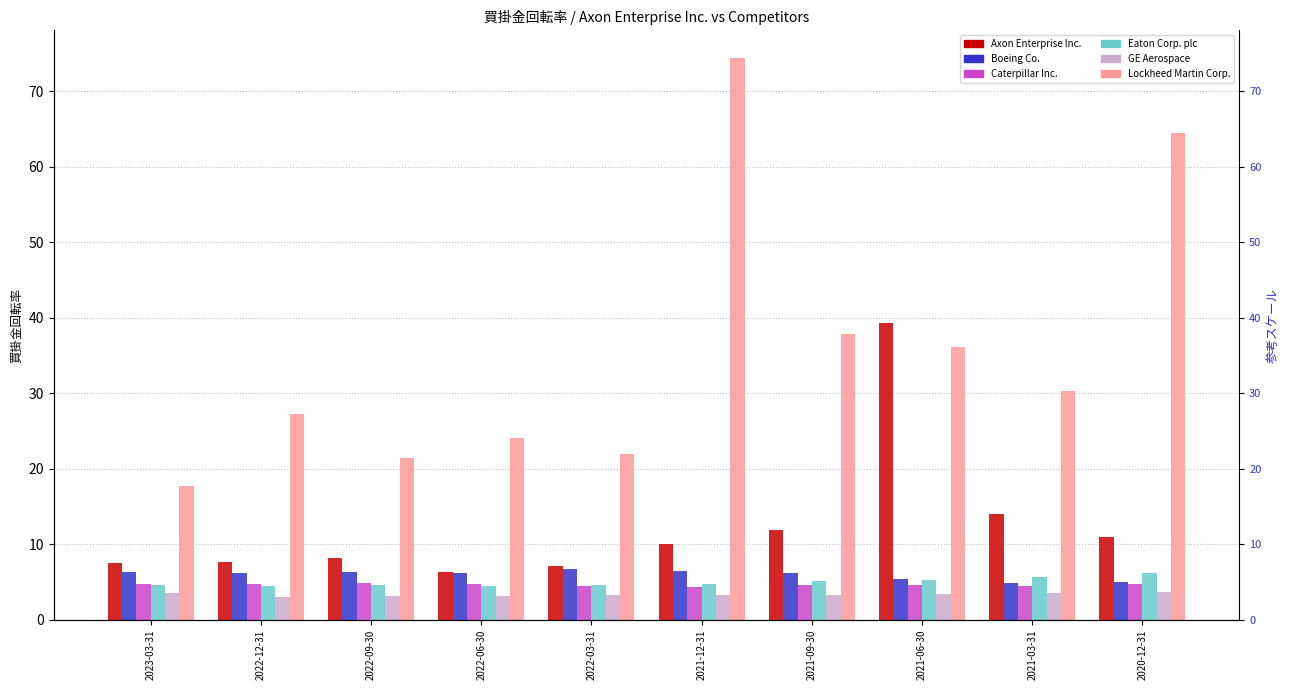

Rank the categories by Axon Enterprise Inc. value from highest to lowest.

2021-06-30, 2021-03-31, 2021-09-30, 2020-12-31, 2021-12-31, 2022-09-30, 2022-12-31, 2023-03-31, 2022-03-31, 2022-06-30